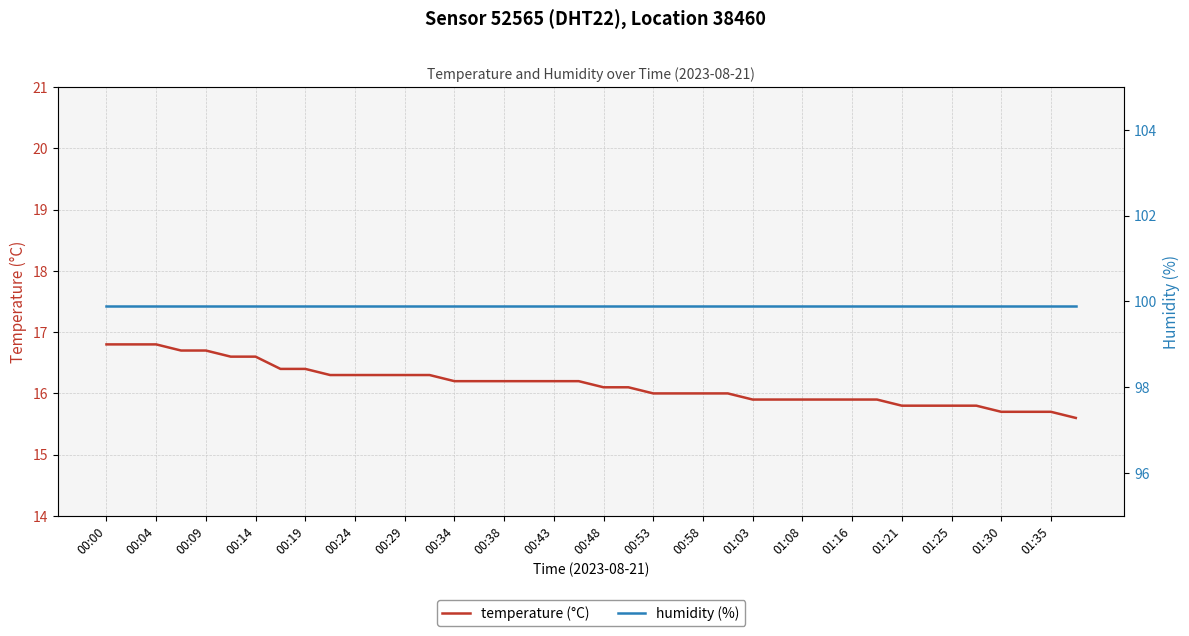

True or false: temperature (°C) has a value of 16.3 at 00:24.

True